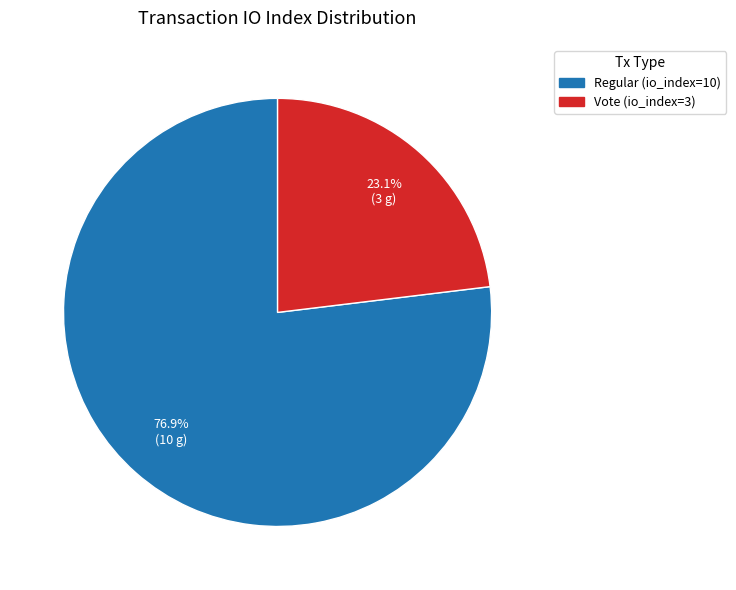

Is it true that Regular (io_index=10) is 66% of the pie?

False